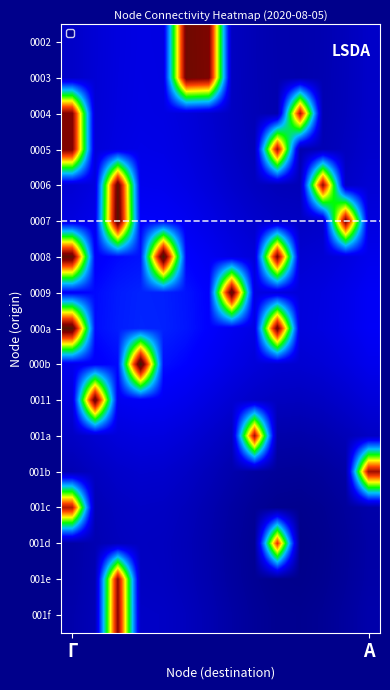

At which category does the chart reach its peak across all series?

3